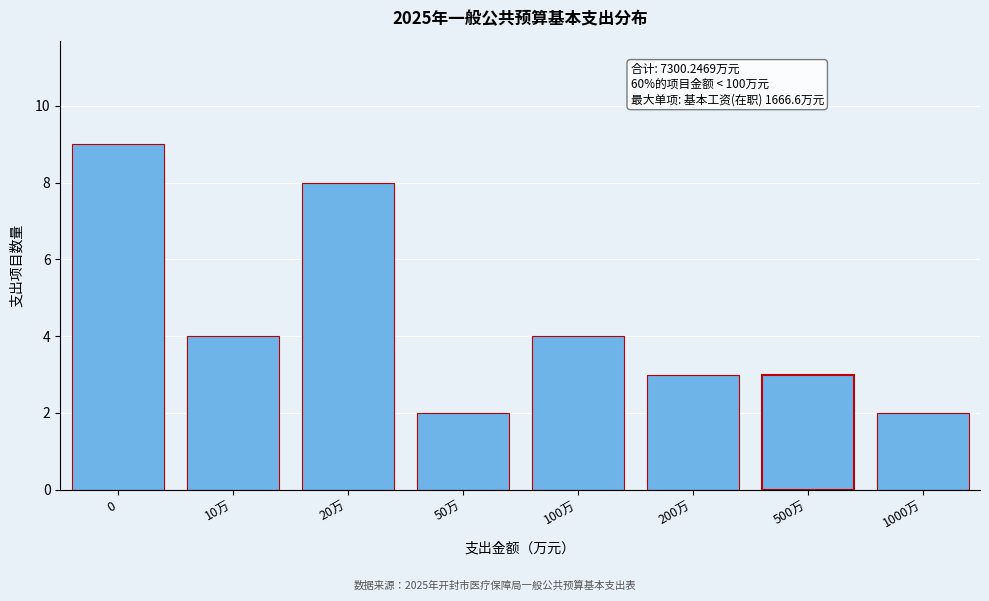

Reading right to left, transcribe all the data shown in this chart.

1000万=2	500万=3	200万=3	100万=4	50万=2	20万=8	10万=4	0=9